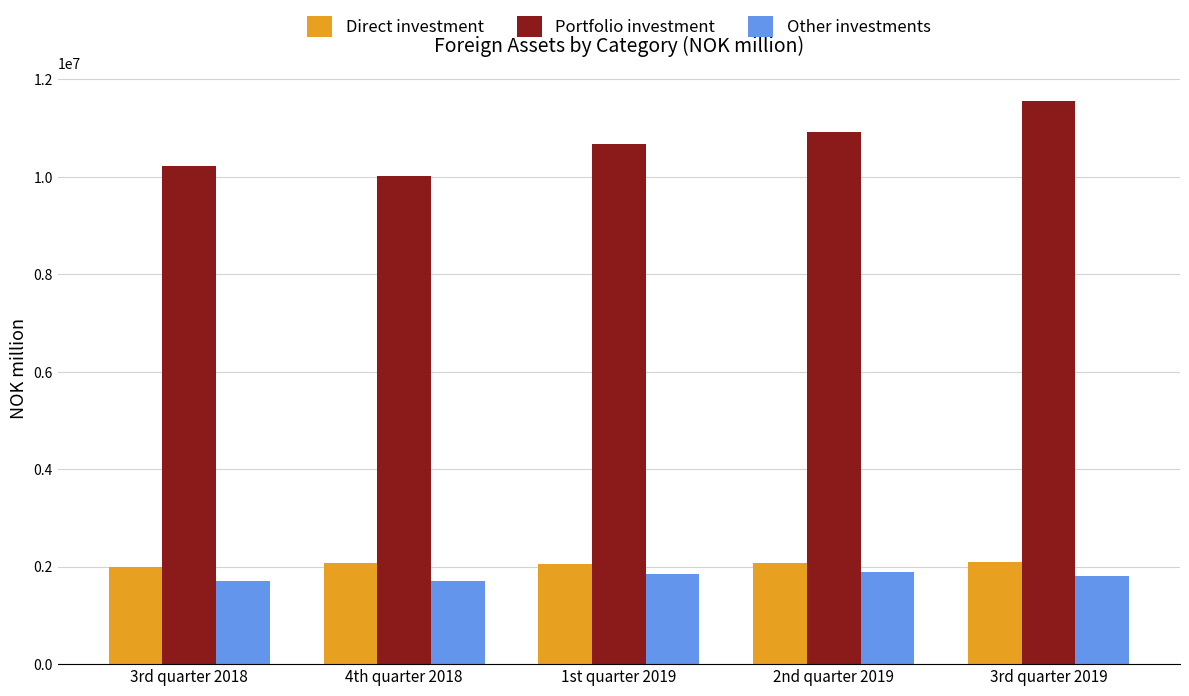

How many bars are there in total?

15